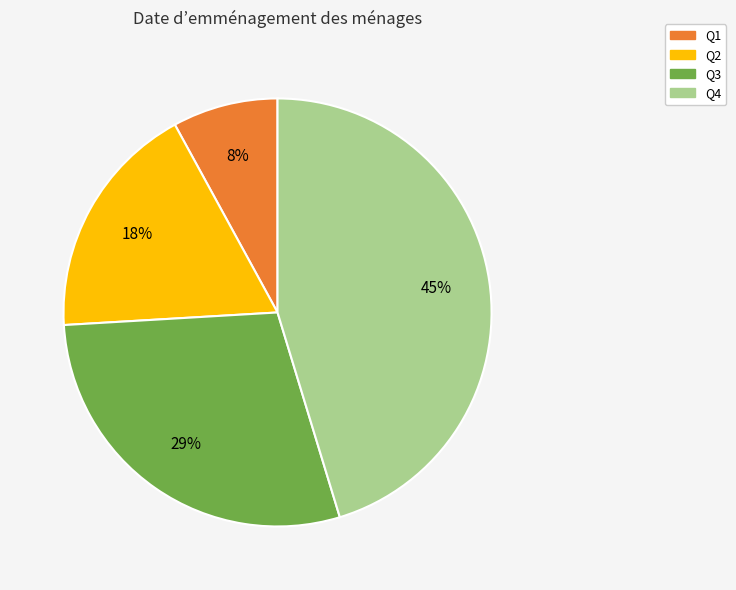

To the nearest percent, what is the average slice percentage?

25%